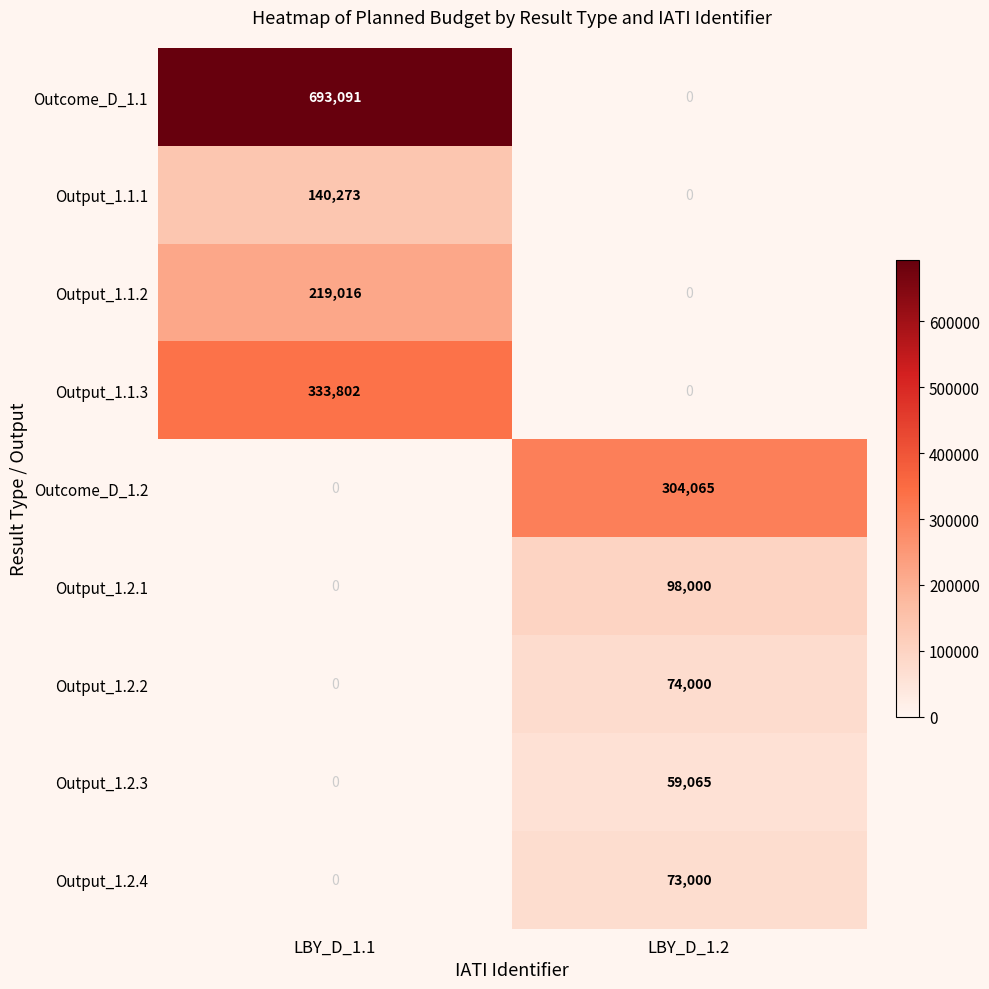

Is it true that Outcome_D_1.2 equals 0 at LBY_D_1.1?

True